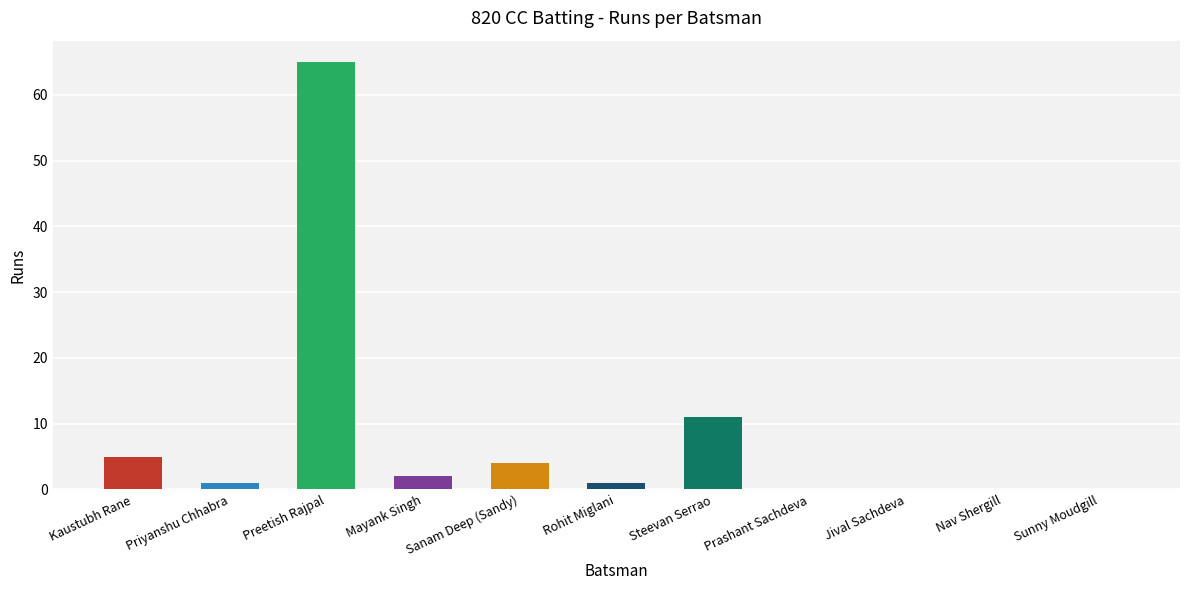

What is the sum of the values at Preetish Rajpal and Nav Shergill?

65